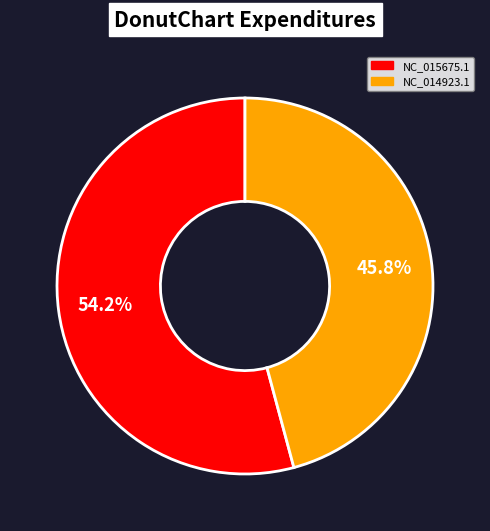

What is the majority slice?

NC_015675.1